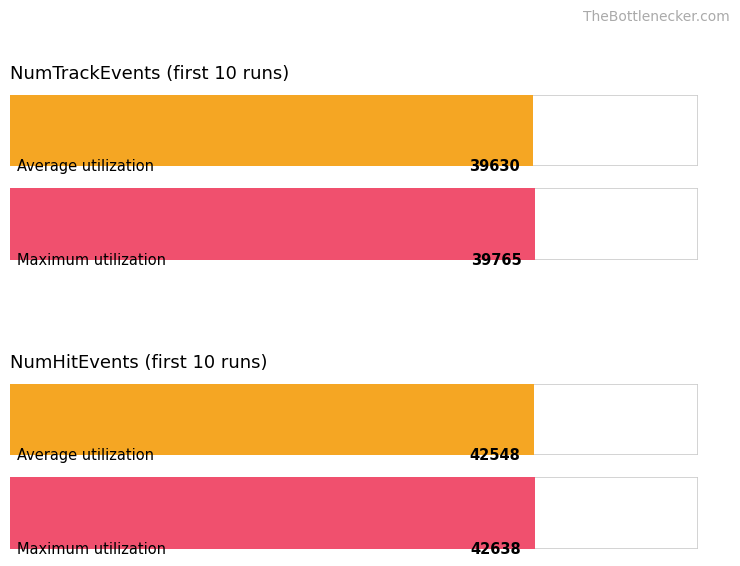

Which series has the largest total across all categories?

Maximum utilization